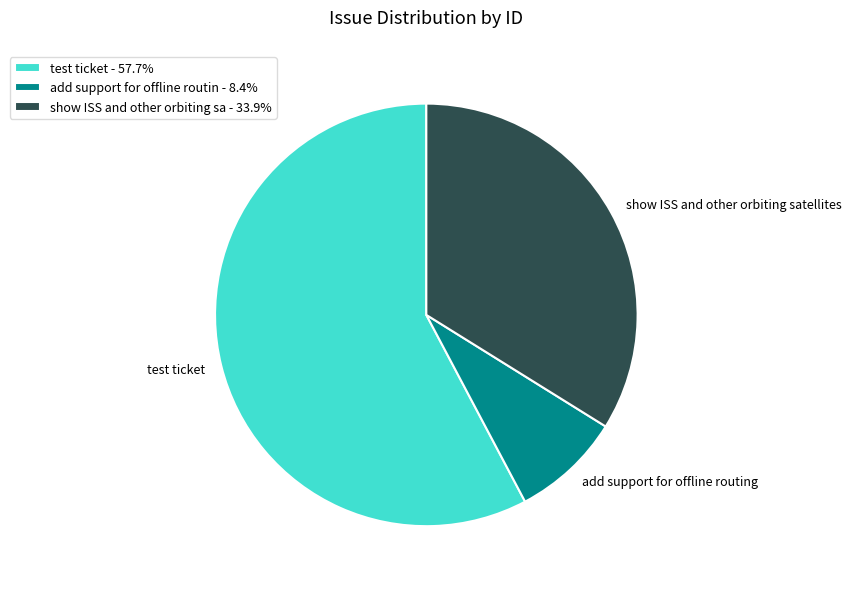

Rank the categories by value from lowest to highest.

add support for offline routing, show ISS and other orbiting satellites, test ticket